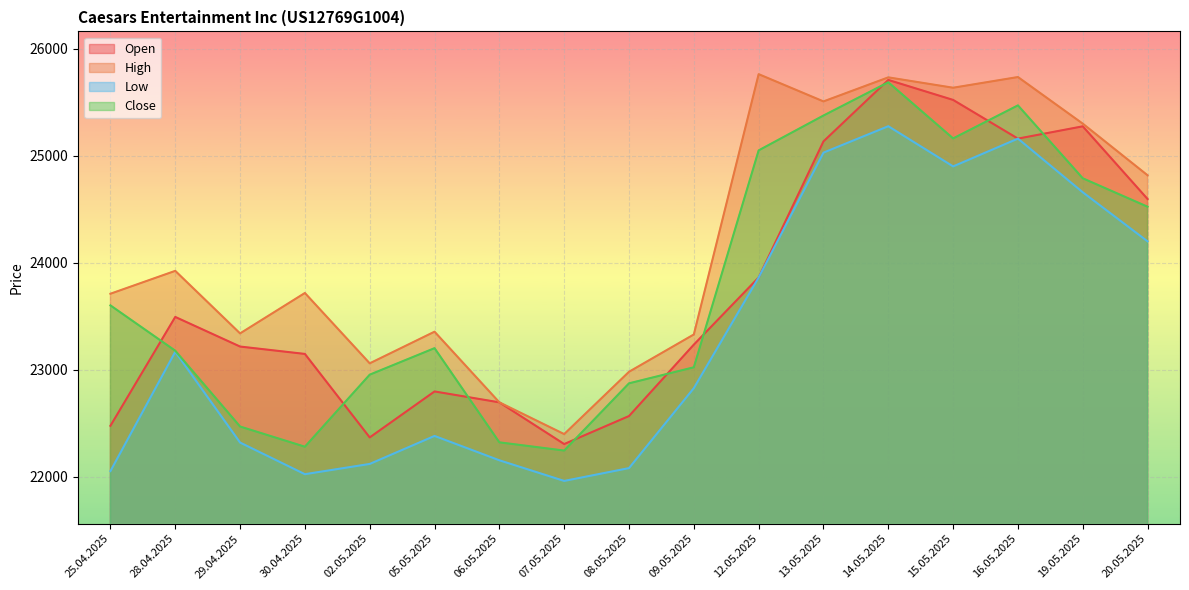

True or false: Close and Low intersect in this chart.

False